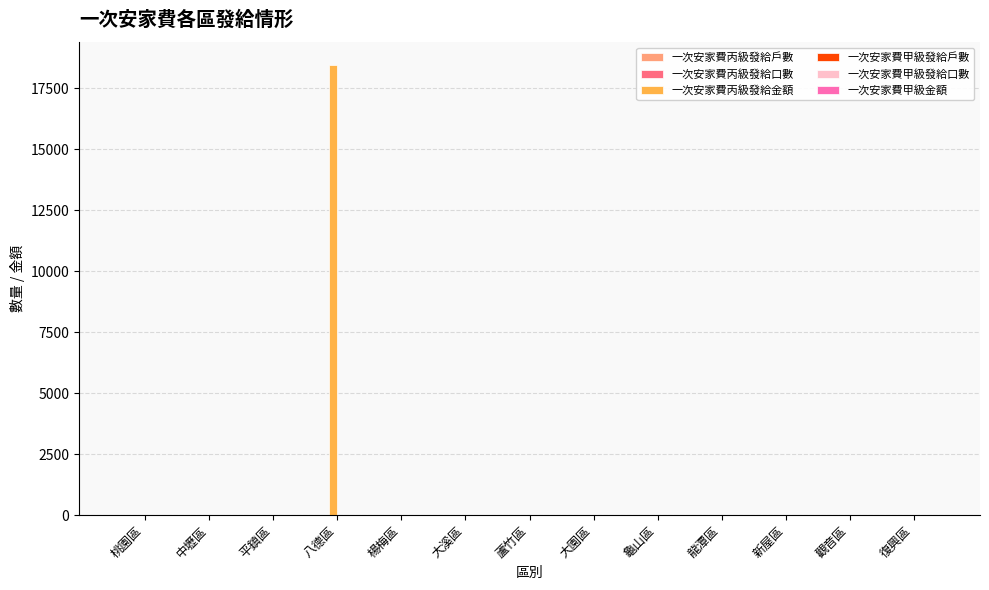

Are the bars horizontal?

No